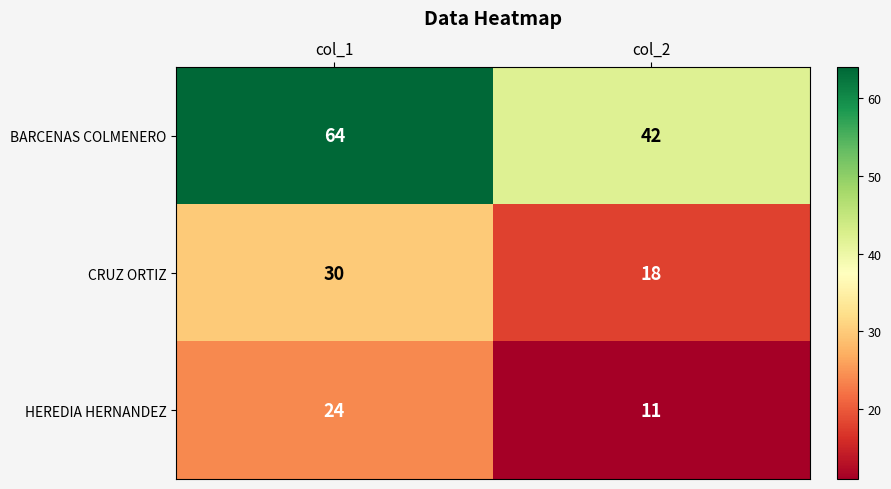

What is the difference between the maximum and minimum values in the CRUZ ORTIZ series?

12